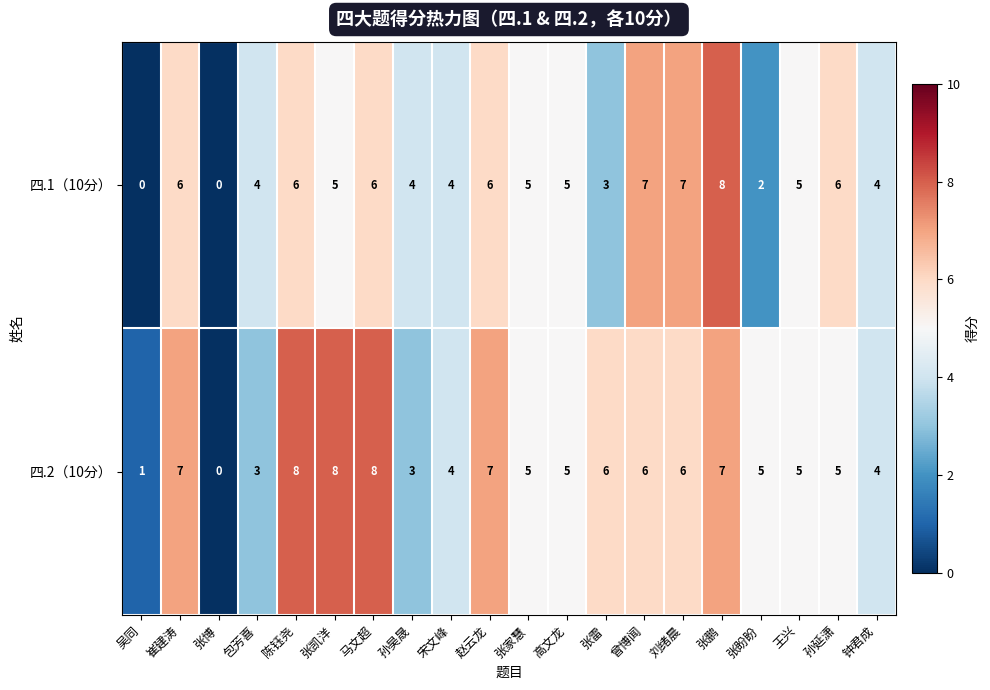

Is it true that 四.1（10分） equals 8 at 张家慧?

False